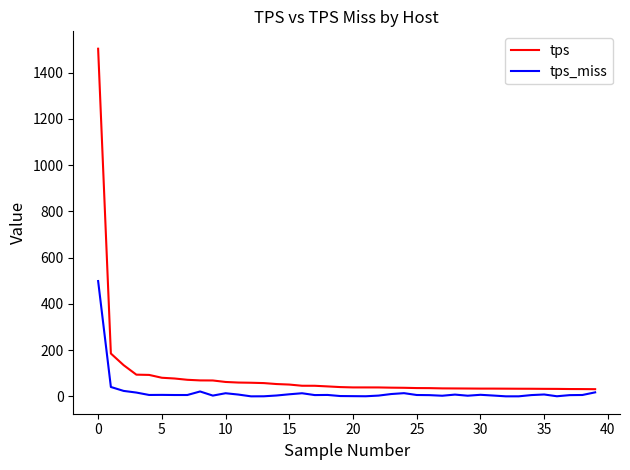

Which series has the largest total across all categories?

tps